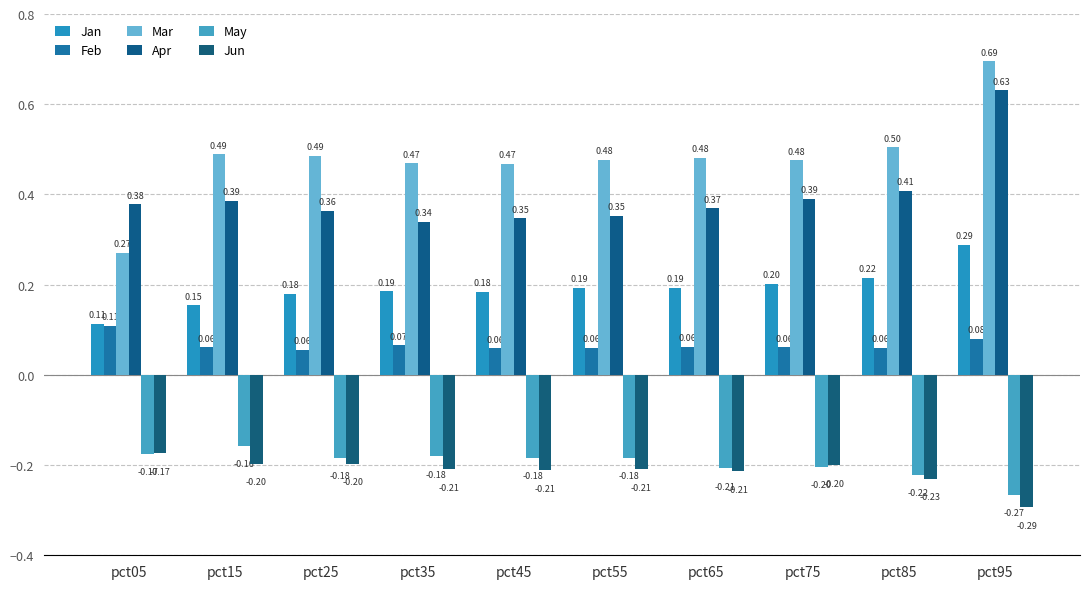

Rank the categories by Mar value from highest to lowest.

pct95, pct85, pct15, pct25, pct65, pct55, pct75, pct35, pct45, pct05